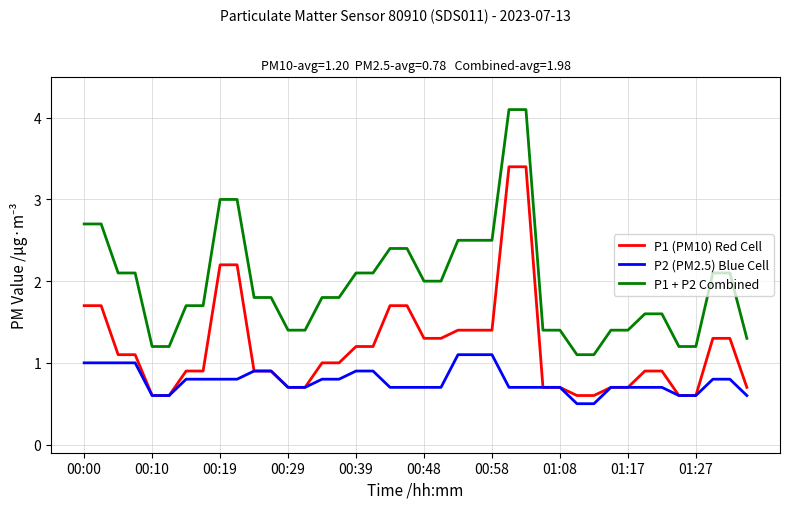

List the series in order of their overall mean, highest first.

P1 + P2 Combined, P1 (PM10) Red Cell, P2 (PM2.5) Blue Cell